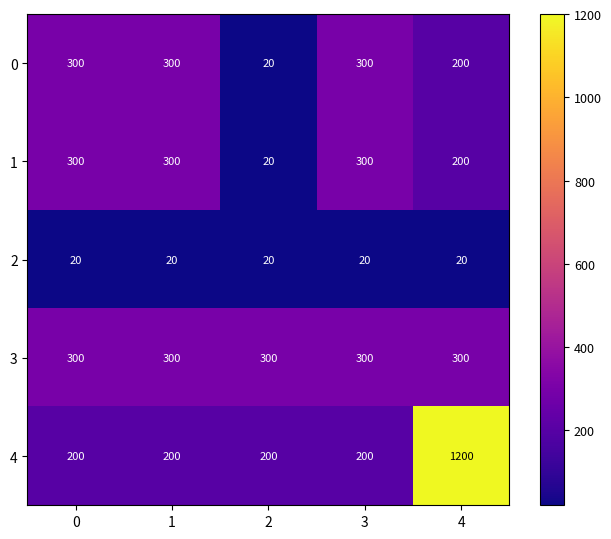

What is the approximate value of 0 at 3, to the nearest 50?

300